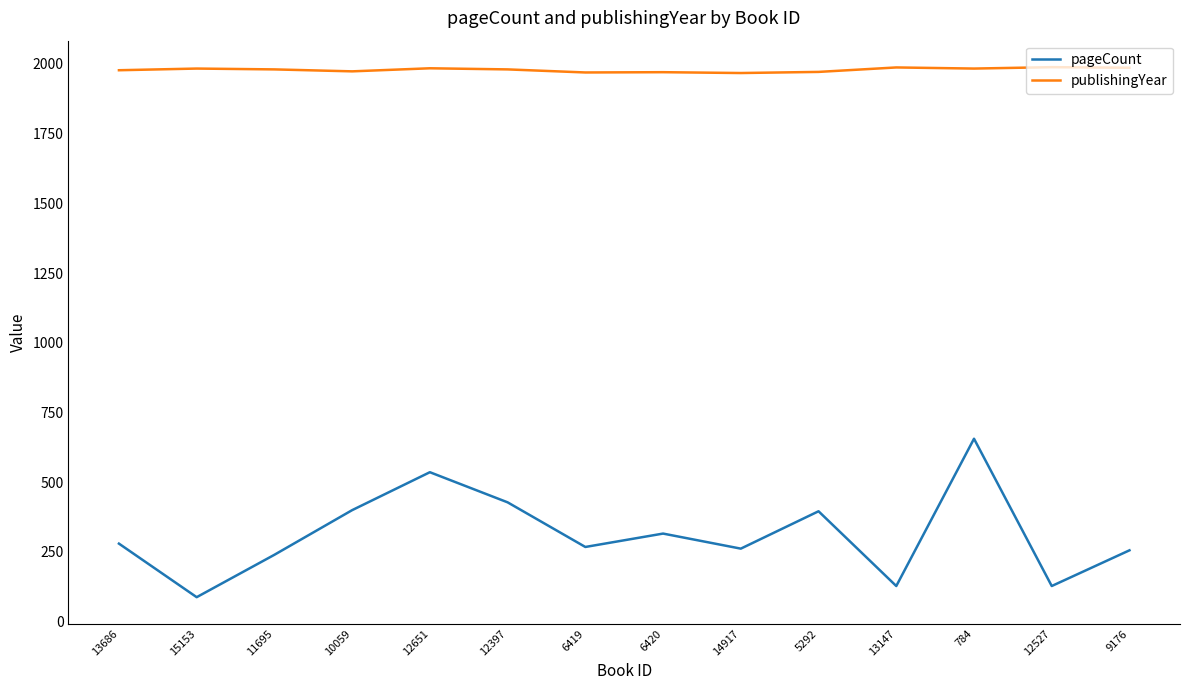

Rank the series at 12527 from highest to lowest value.

publishingYear, pageCount